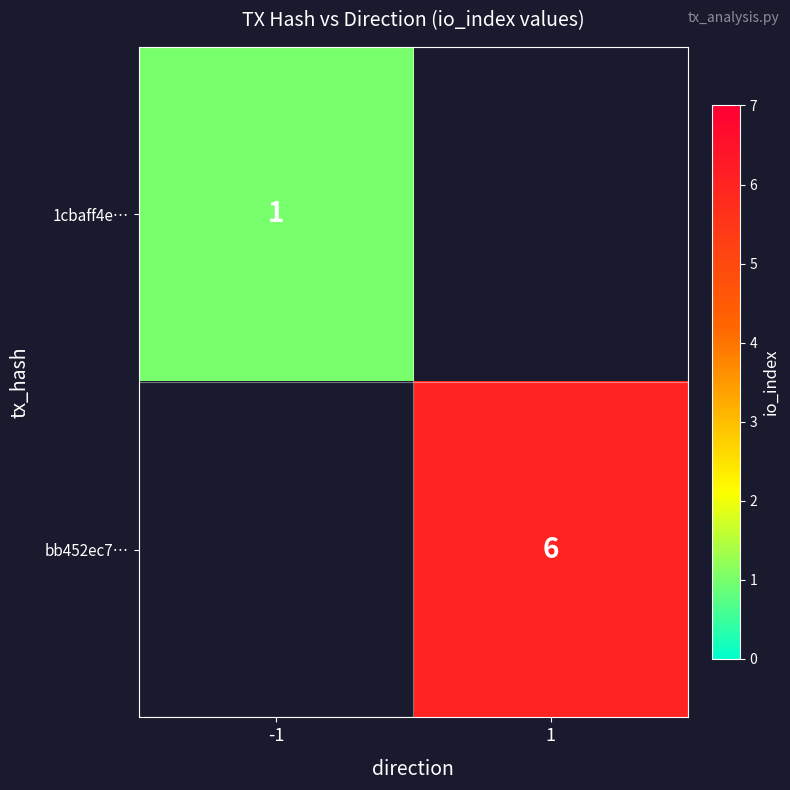

At which label does bb452ec7… reach its minimum?

-1